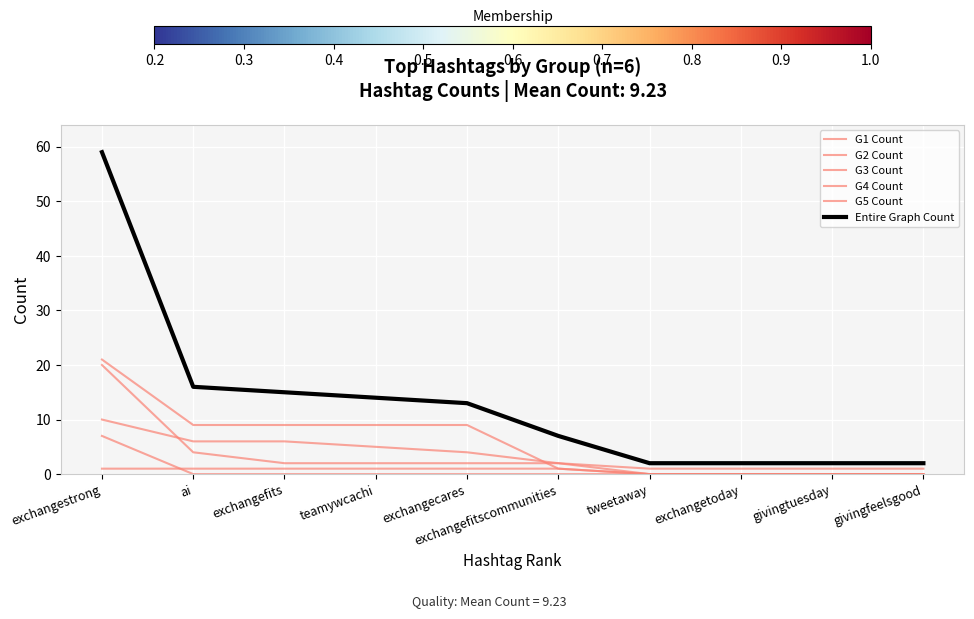

What is the sum of the G4 Count values at exchangestrong and exchangefits?

16